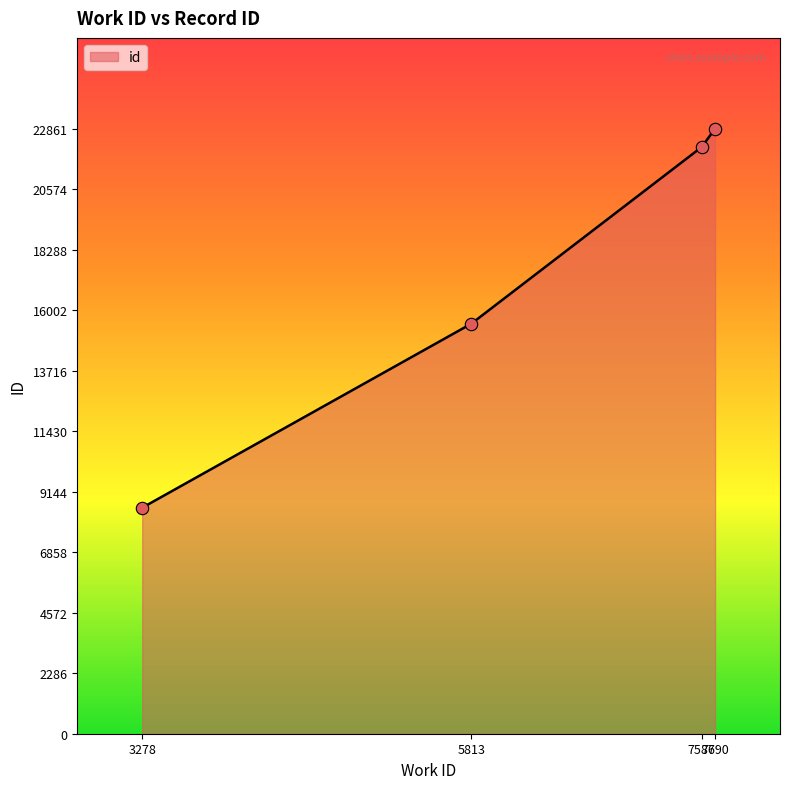

Approximately how many times larger is the value at 7690 compared to 7587?

1.0